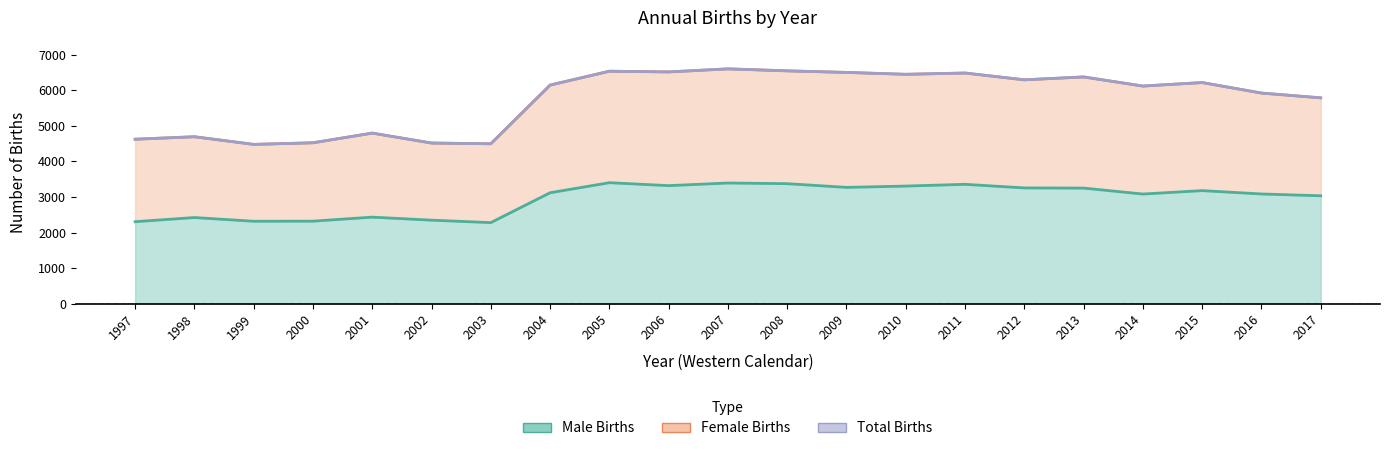

At which label does Male Births reach its peak?

2005